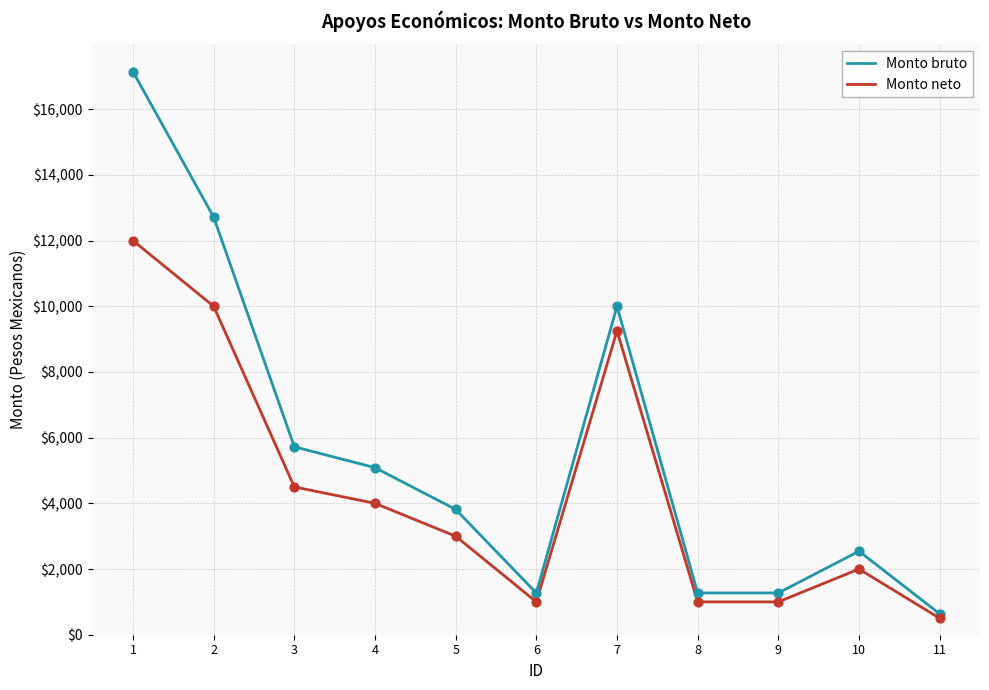

What is the total value across all series at 5?

6814.8